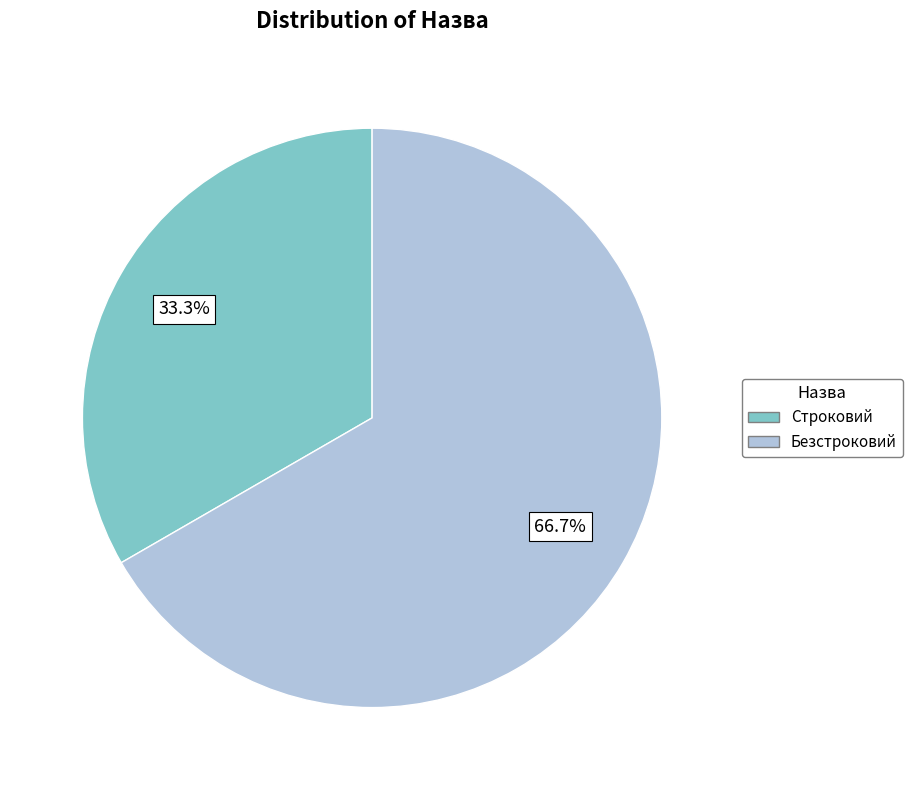

What percentage do Безстроковий and Строковий together represent?

100.0%